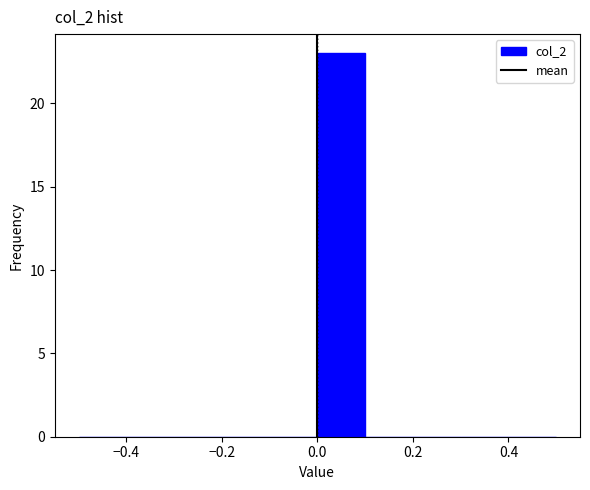

Reading left to right, list every bar in this chart as the range it spans on the x-axis followed by its height. The values are not printed on the chart, so give them approximately, as read against the axis.

-0.5 to -0.4: 0
-0.4 to -0.3: 0
-0.3 to -0.2: 0
-0.2 to -0.1: 0
-0.1 to 0.0: 0
0.0 to 0.1: 23
0.1 to 0.2: 0
0.2 to 0.3: 0
0.3 to 0.4: 0
0.4 to 0.5: 0